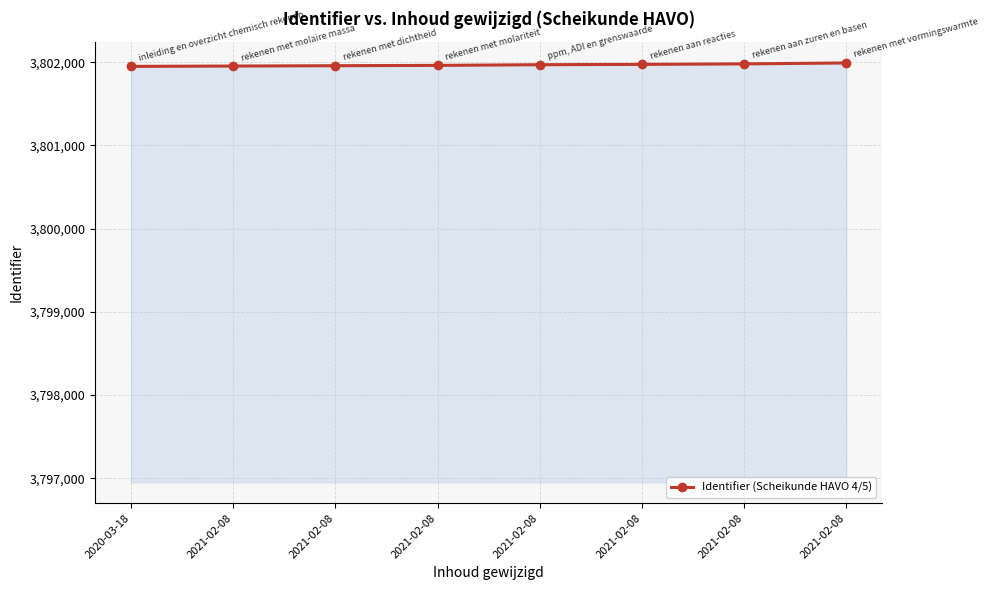

Which label corresponds to the smallest value in the chart?

2020-03-18